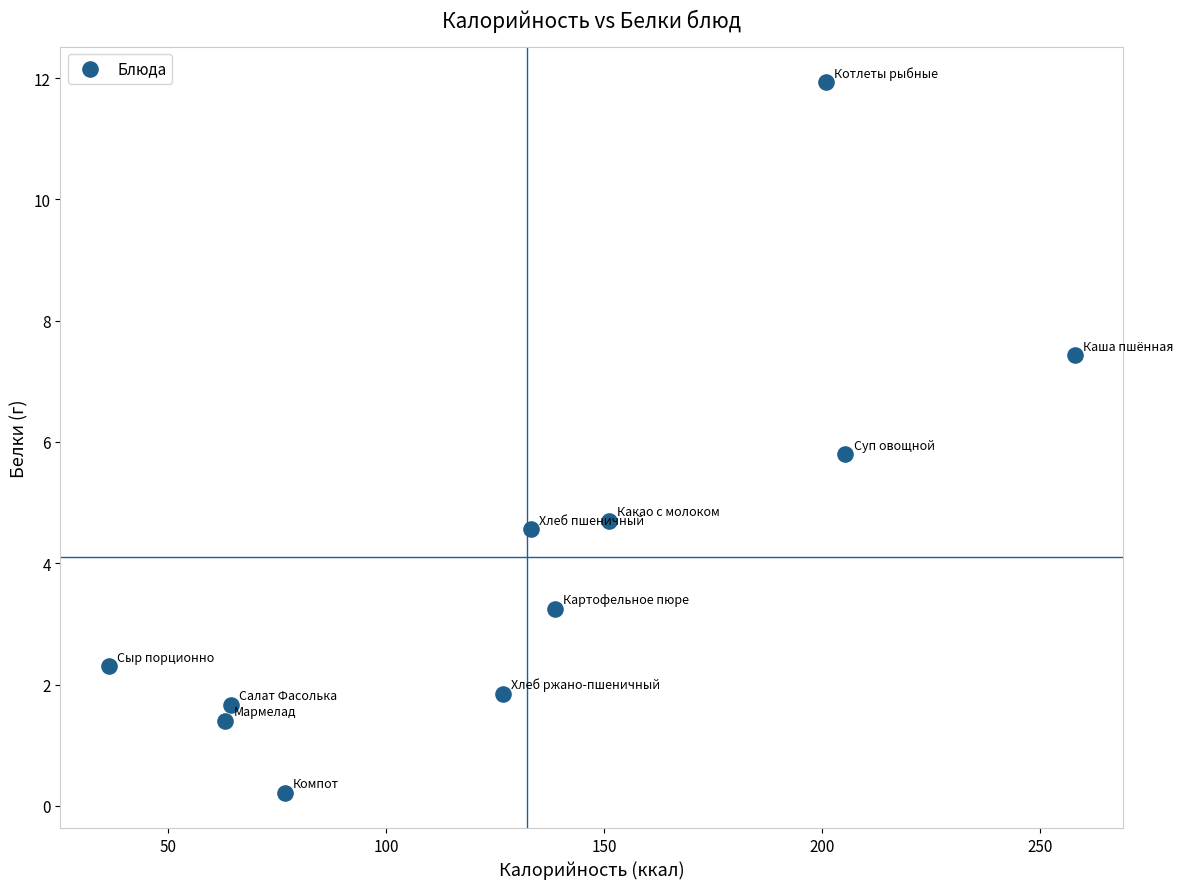

What is the range of X values (max minus min)?

221.6